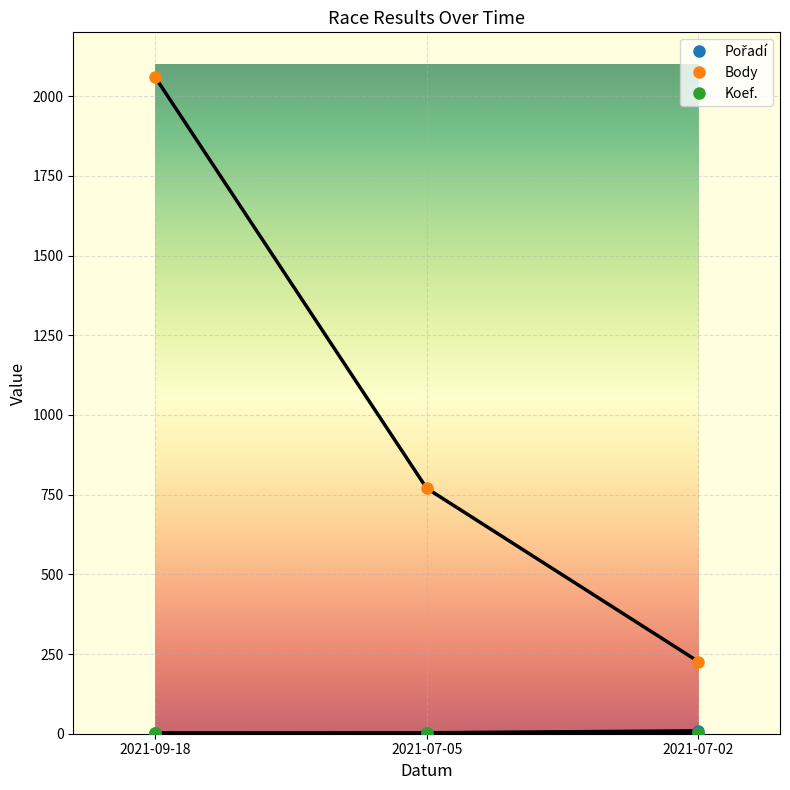

Count the number of data series in this chart.

3